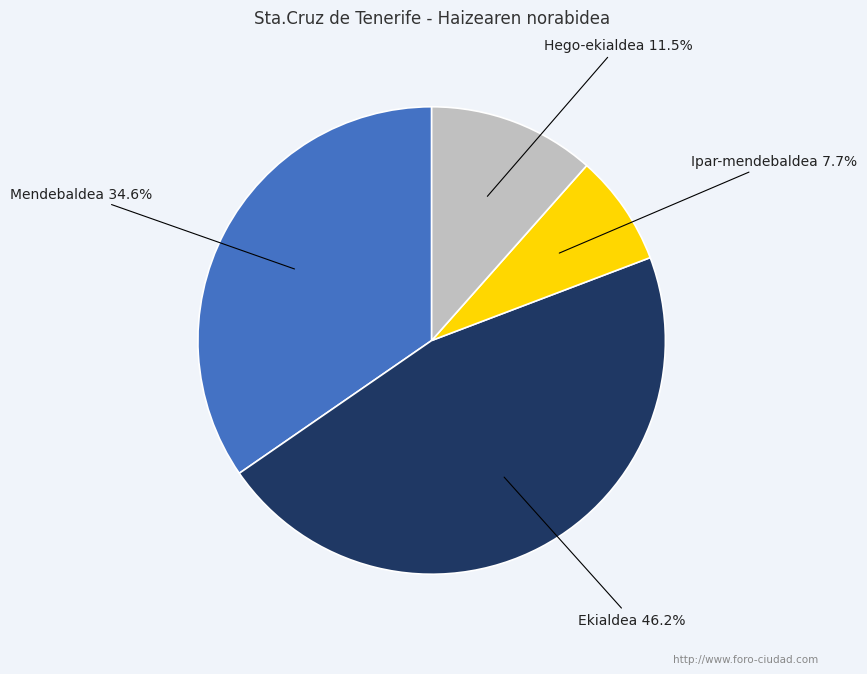

The Ipar-mendebaldea slice represents 8% of the pie. True or false?

True